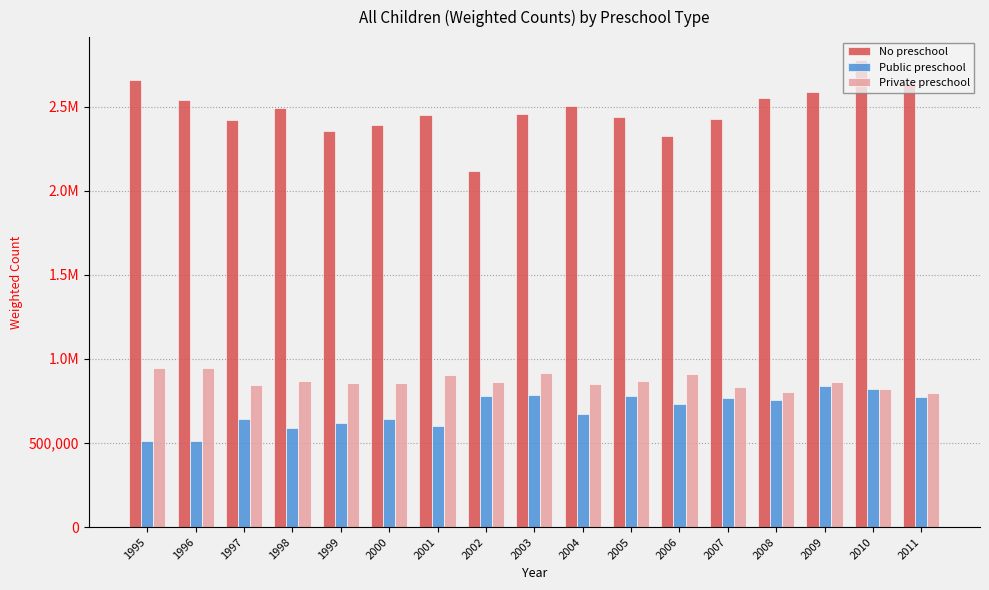

At how many categories does at least one series exceed 1537798?

17